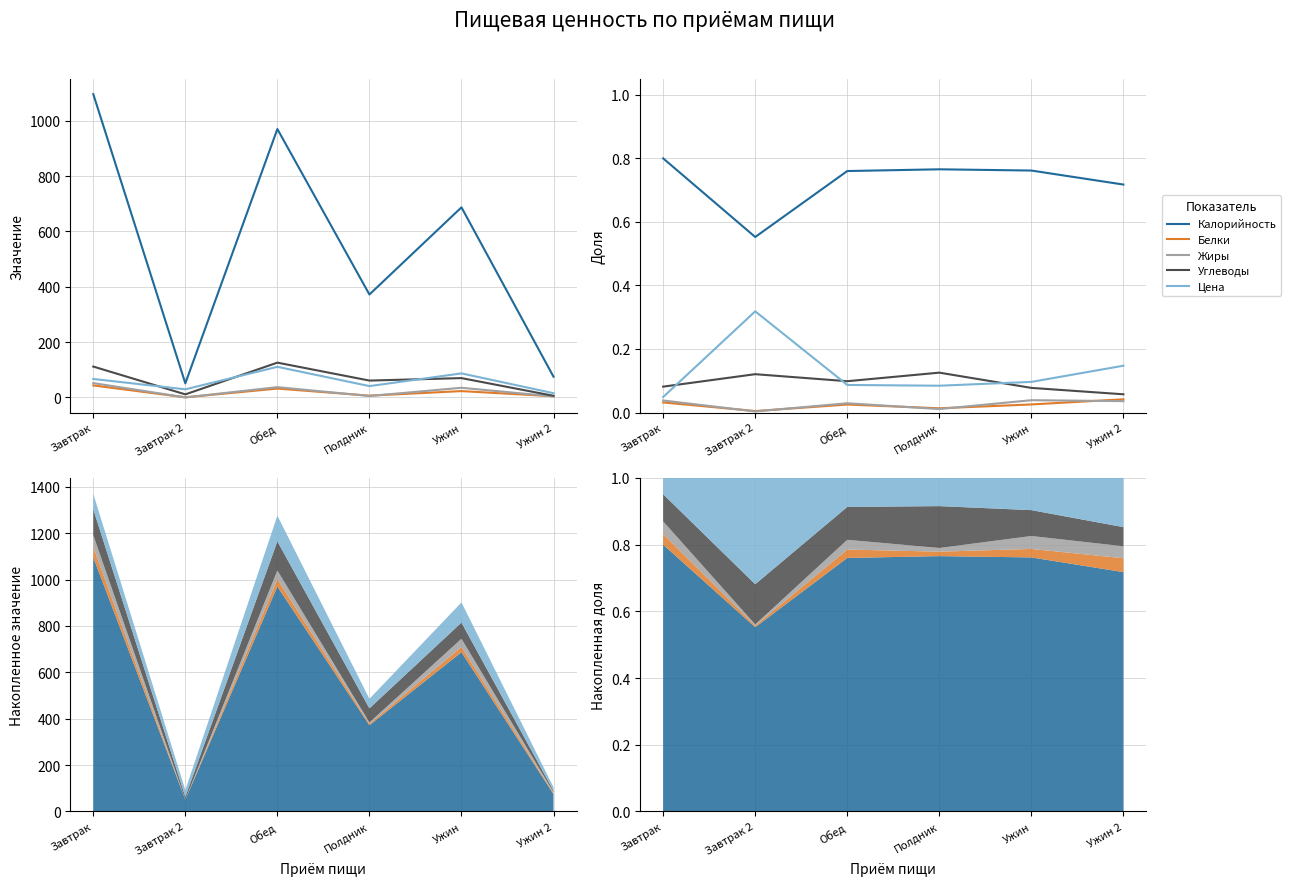

What is the difference between the highest and lowest values at Завтрак?

0.8